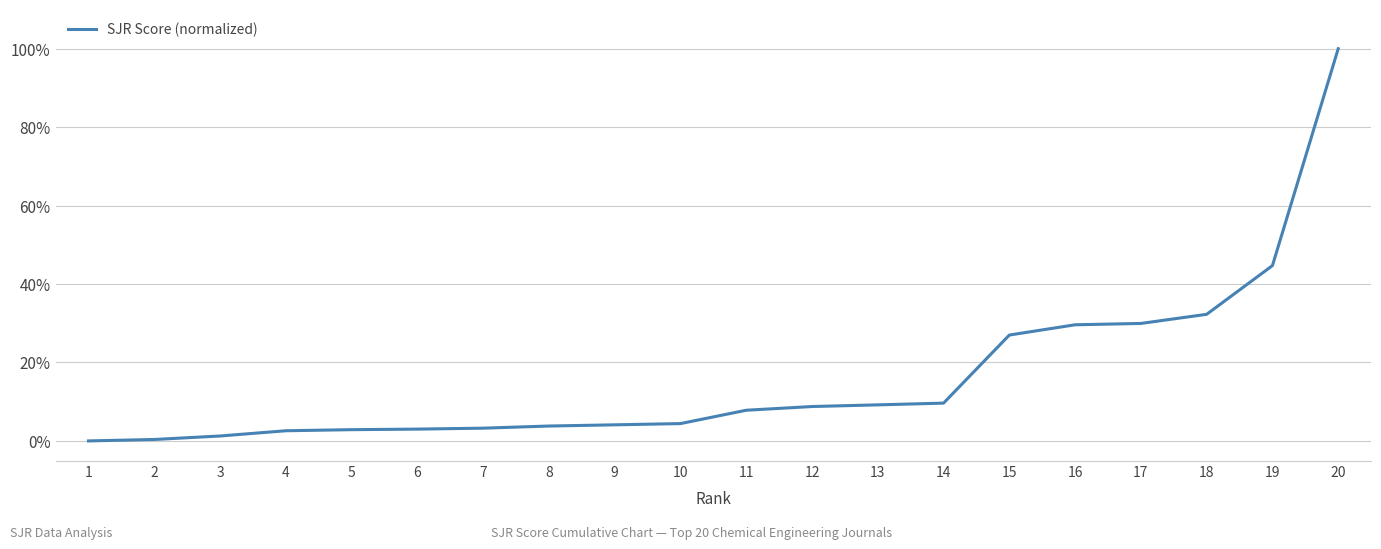

Which has a higher value, 7 or 19?

19